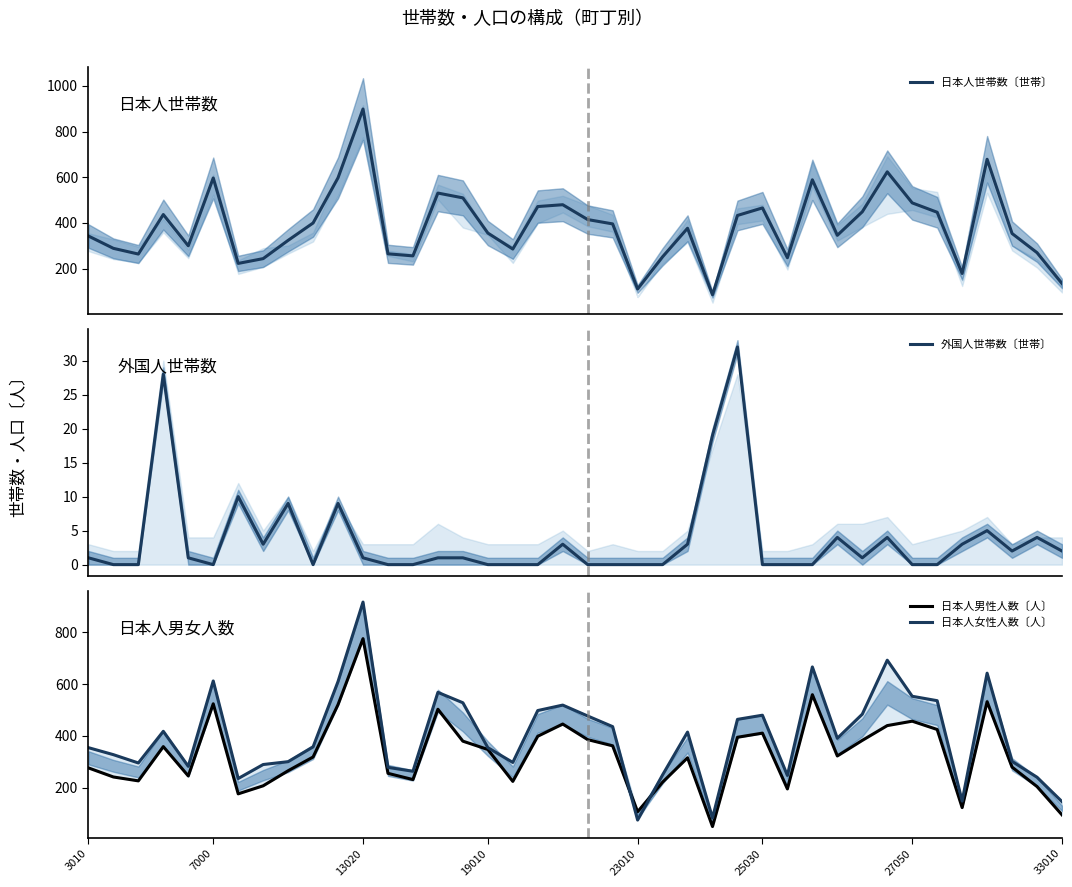

What is the maximum value for 日本人世帯数〔世帯〕?

899